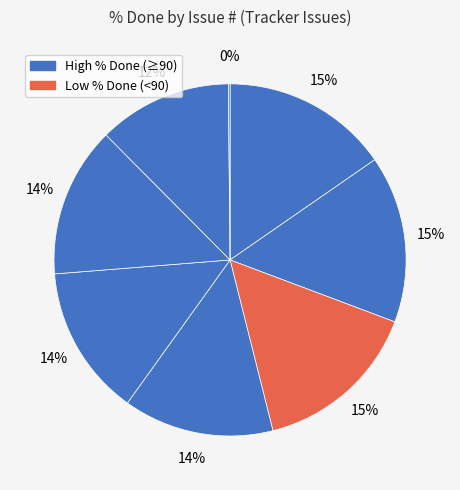

How many slices are in this pie chart?

8